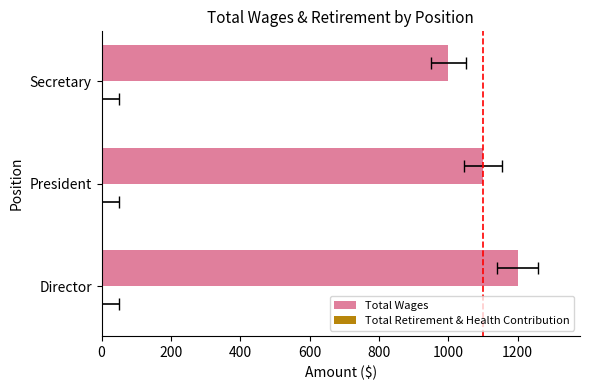

Is it true that Total Retirement & Health Contribution equals 0.6 at 200?

False